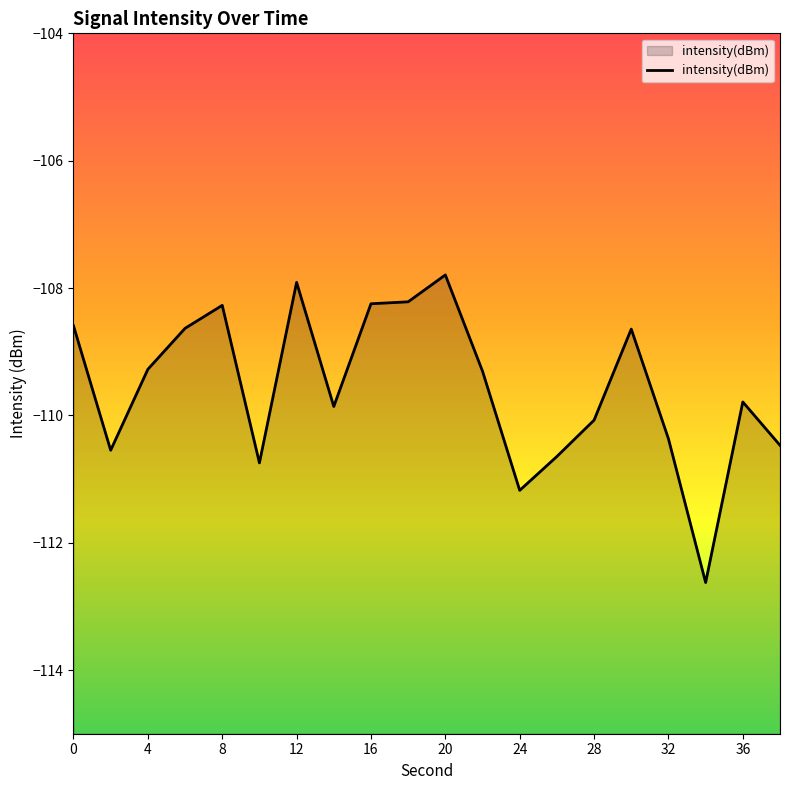

Does the chart have visible grid lines?

No